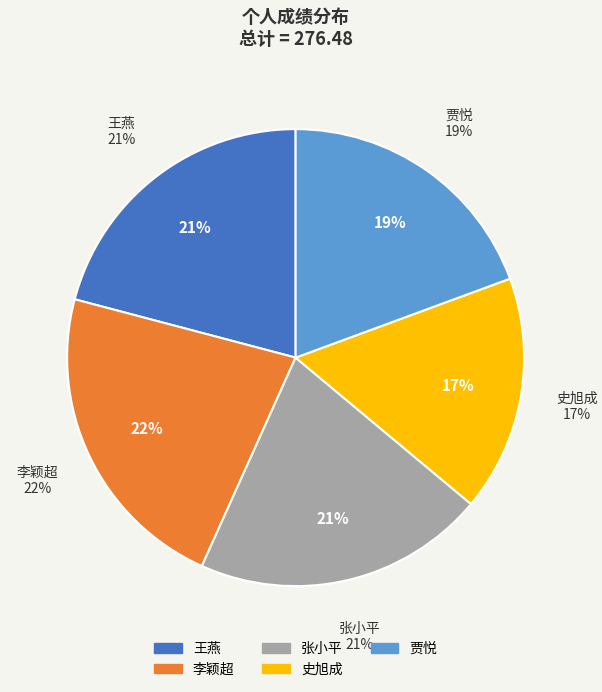

The 王燕 slice represents 21% of the pie. True or false?

True